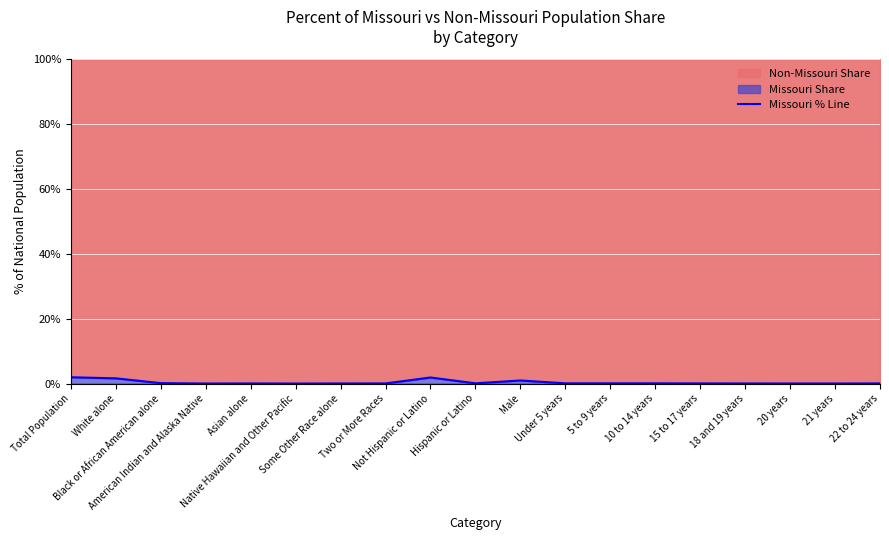

True or false: there are more than 0 points higher than both neighbors.

True